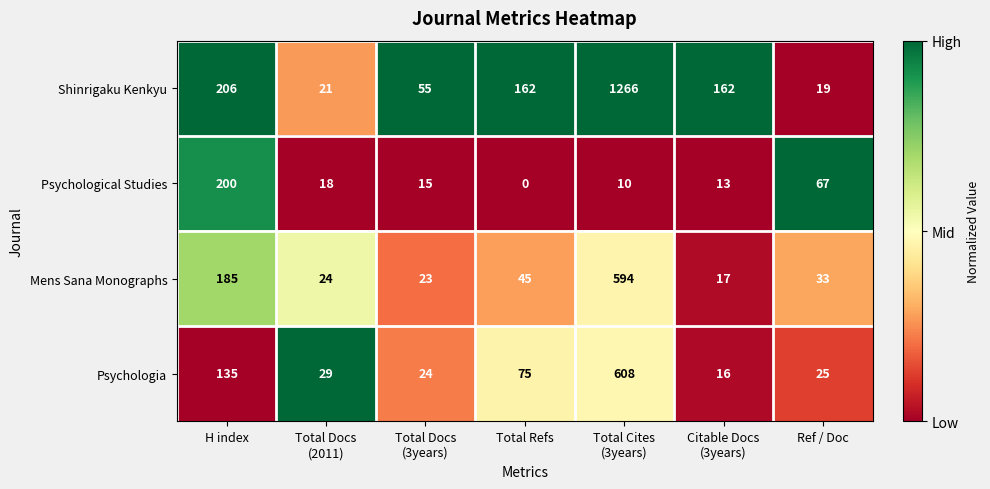

Which series changed the most between H index and Total Refs?

Psychological Studies